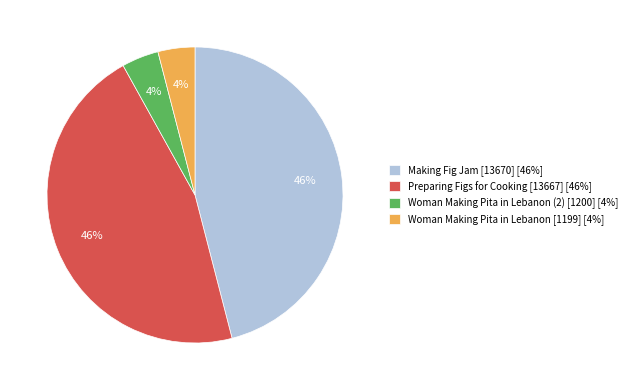

To the nearest percent, what portion does Making Fig Jam [13670] represent?

46%